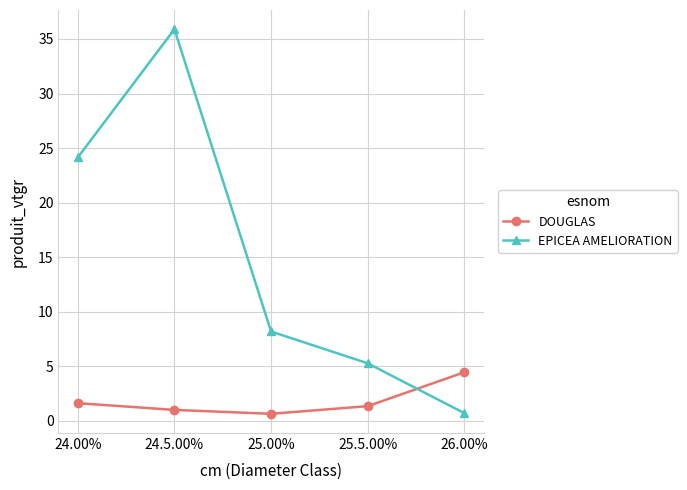

At which category is the sum across all series the highest?

24.5.00%